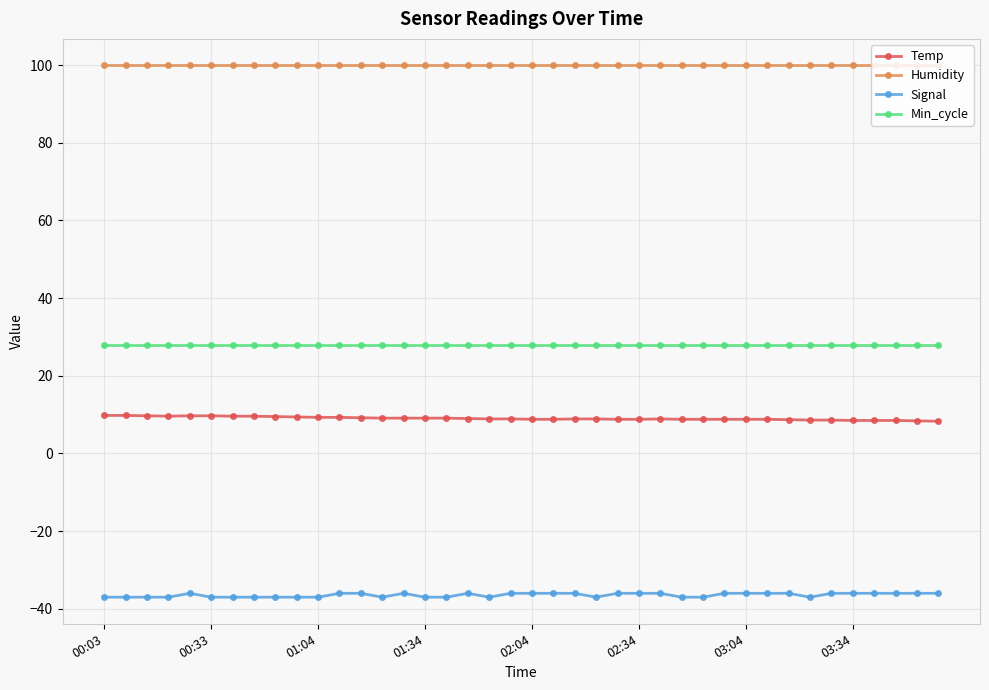

What is the average value of the Humidity series?

99.9